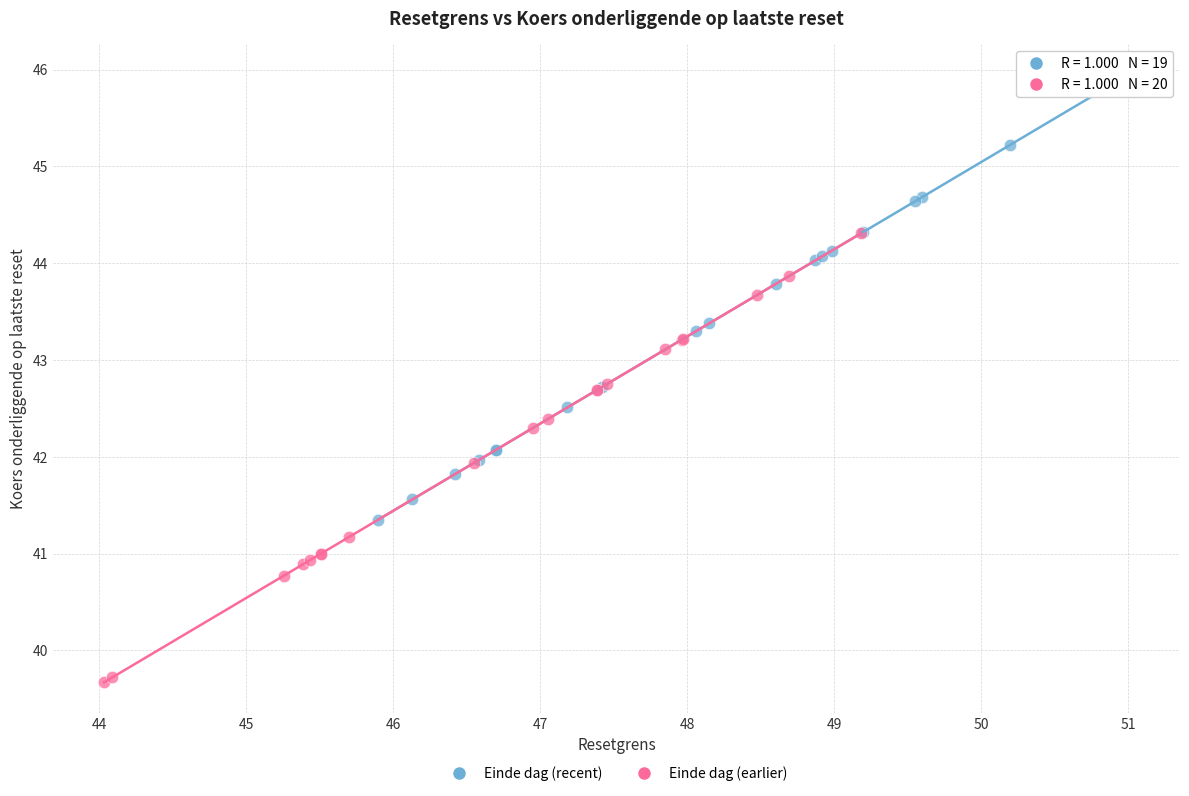

What are all the series names shown in the legend?

Einde dag (recent), Einde dag (earlier)